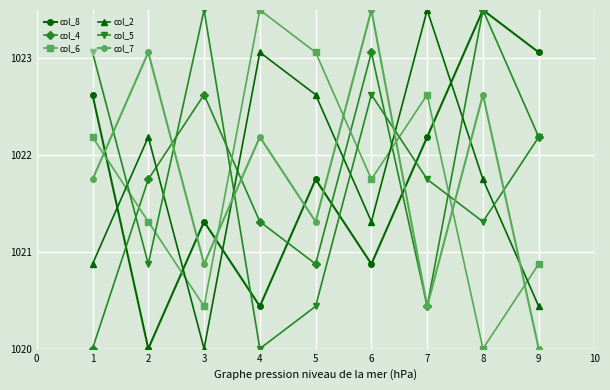

True or false: col_2 has more than 2 interior local peaks.

True